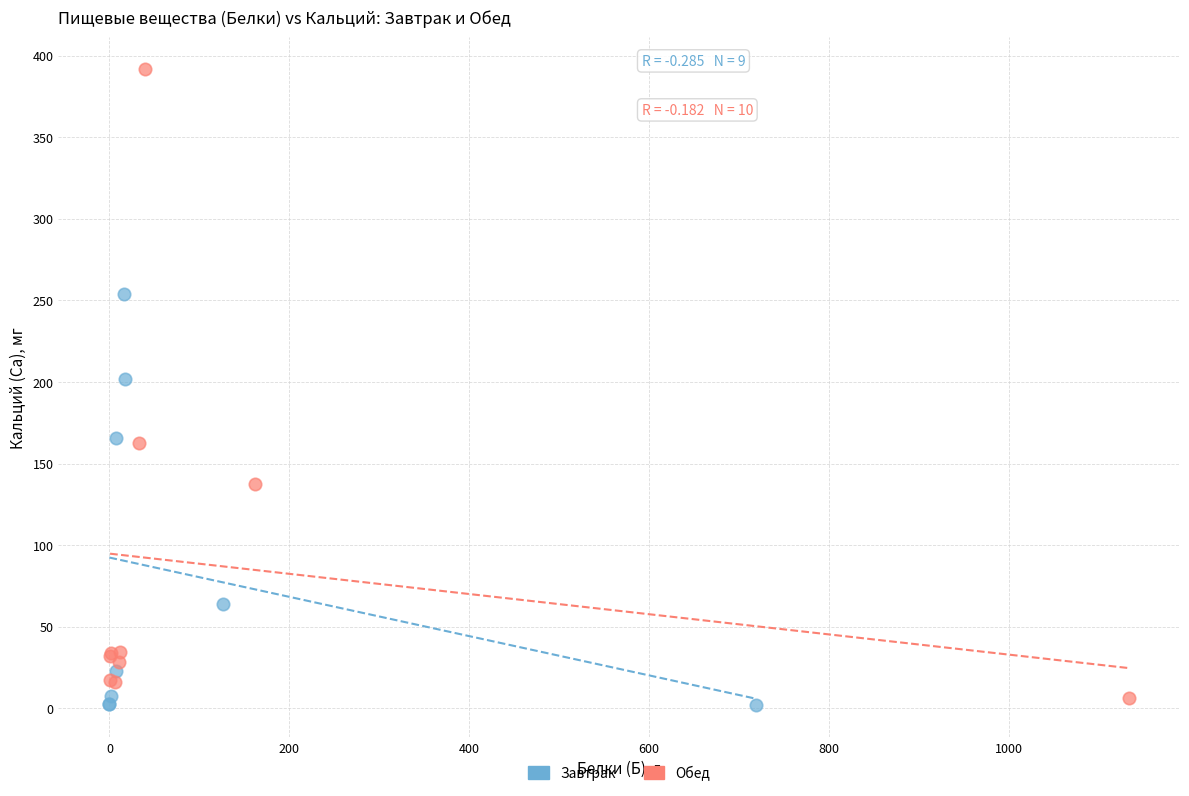

Which series has the largest Y range (max minus min)?

Обед